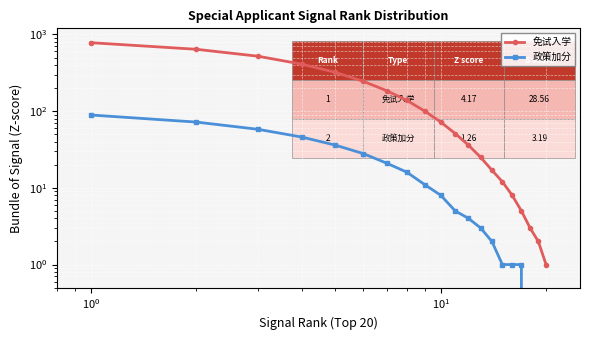

Is it true that 免试入学 equals 39 at 6?

False